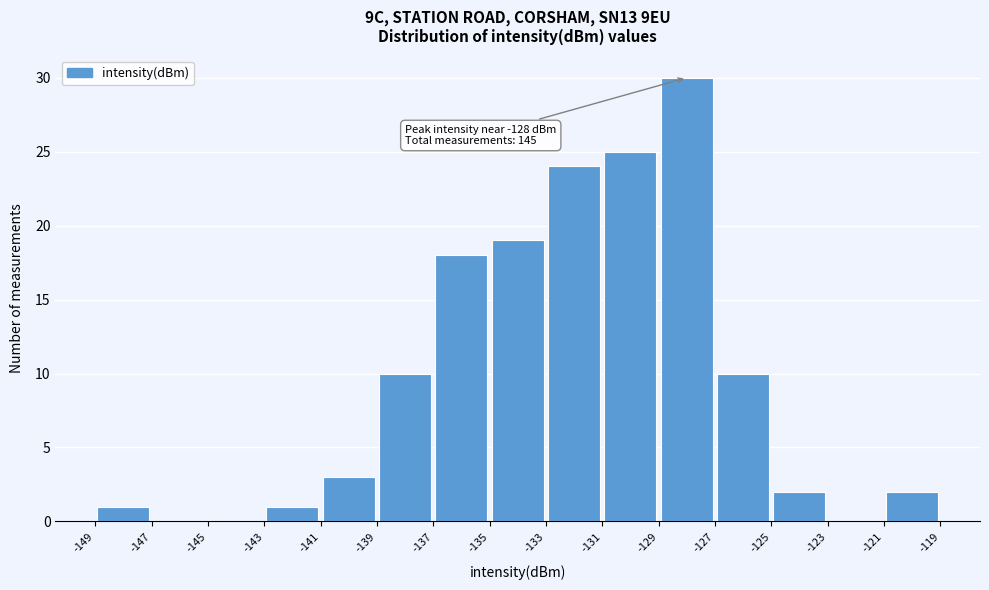

Which range on the x-axis has the tallest bar?

-129 to -127